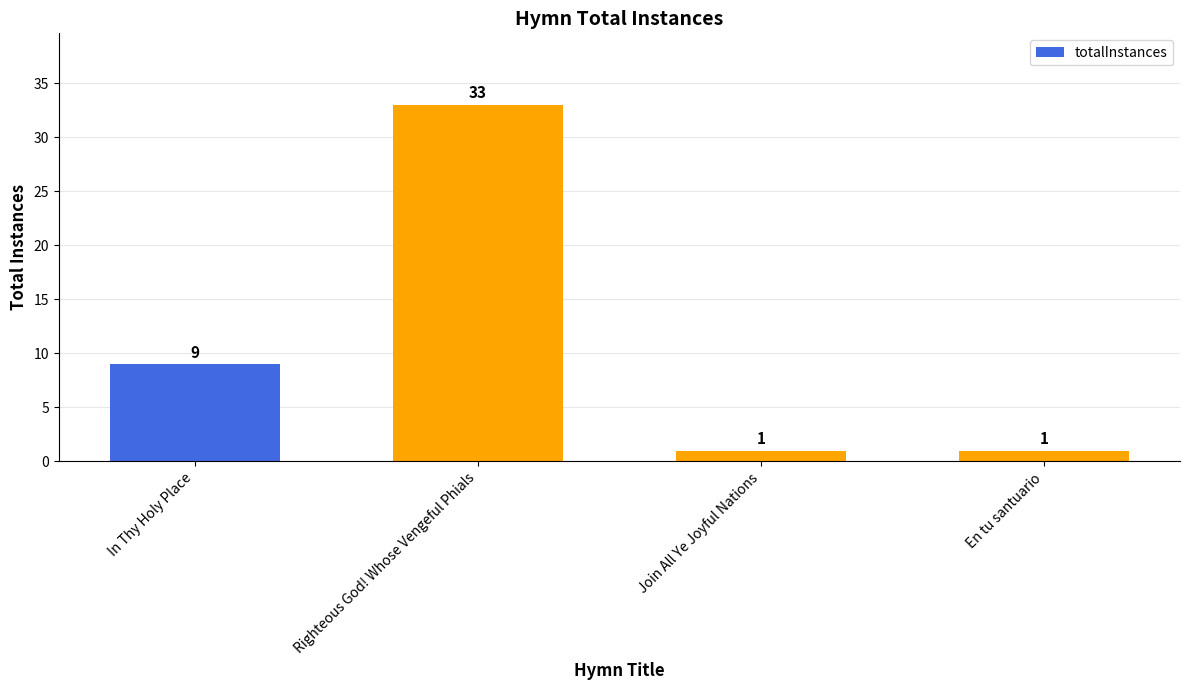

What is the minimum value shown in the chart?

1